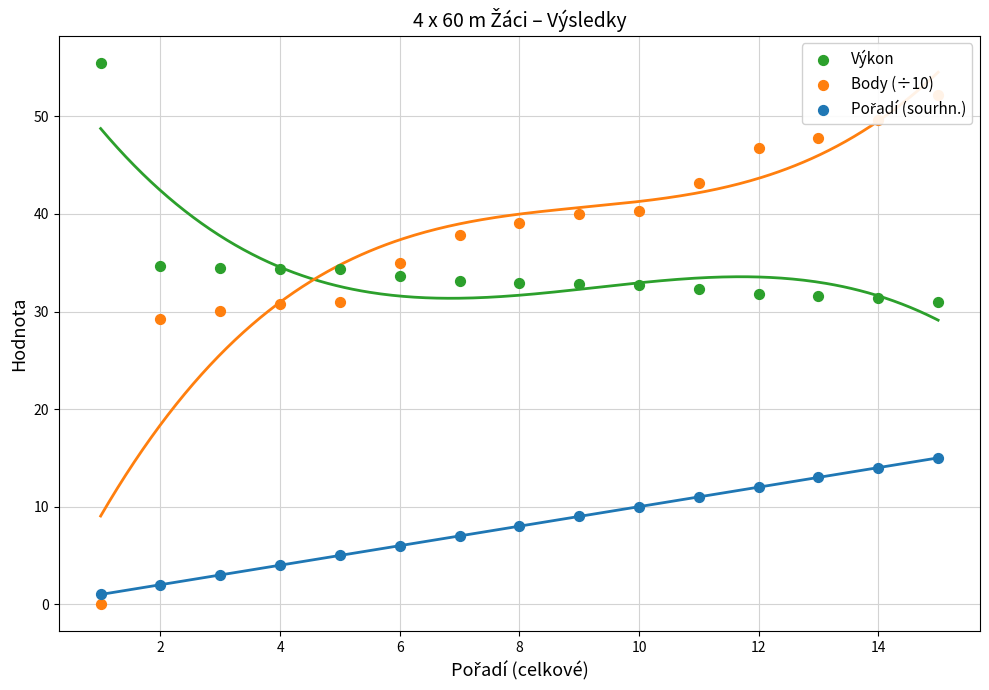

At how many categories does at least one series exceed 46?

5